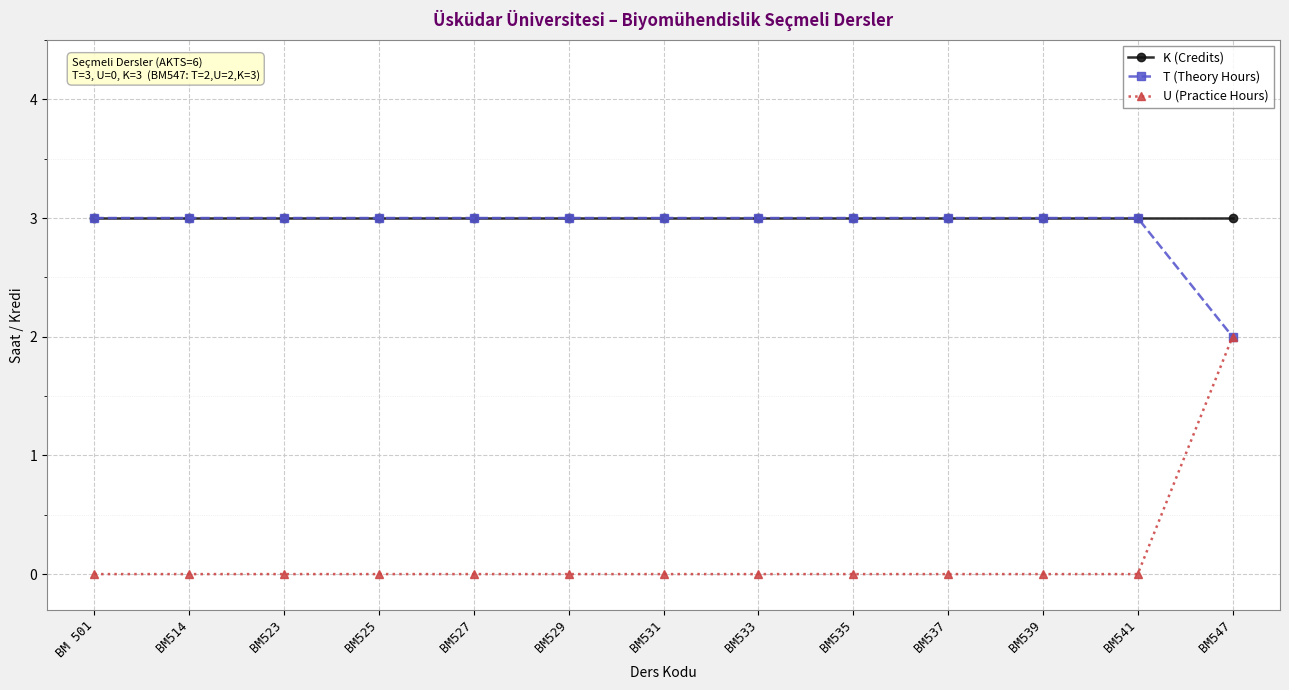

What is the difference between the maximum and second lowest values in the U (Practice Hours) series?

2